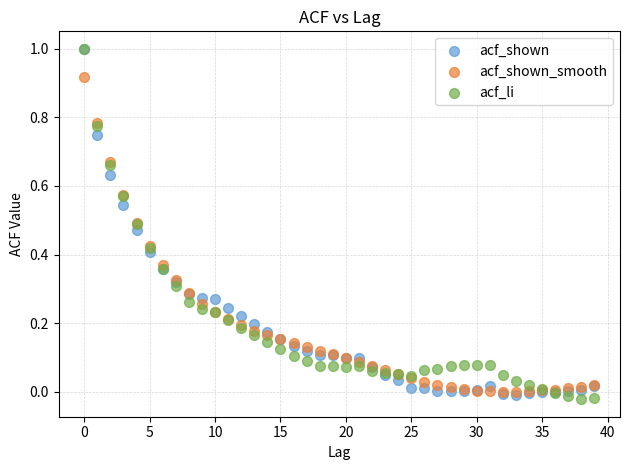

Which series contains the lowest Y value?

acf_li